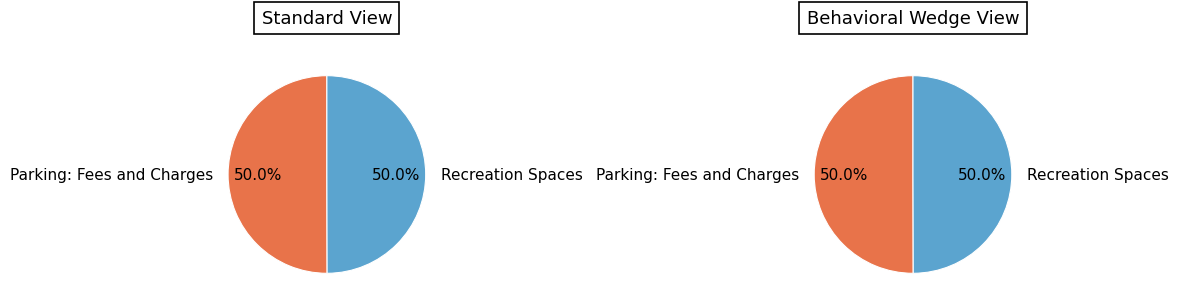

How many slices are in this pie chart?

2